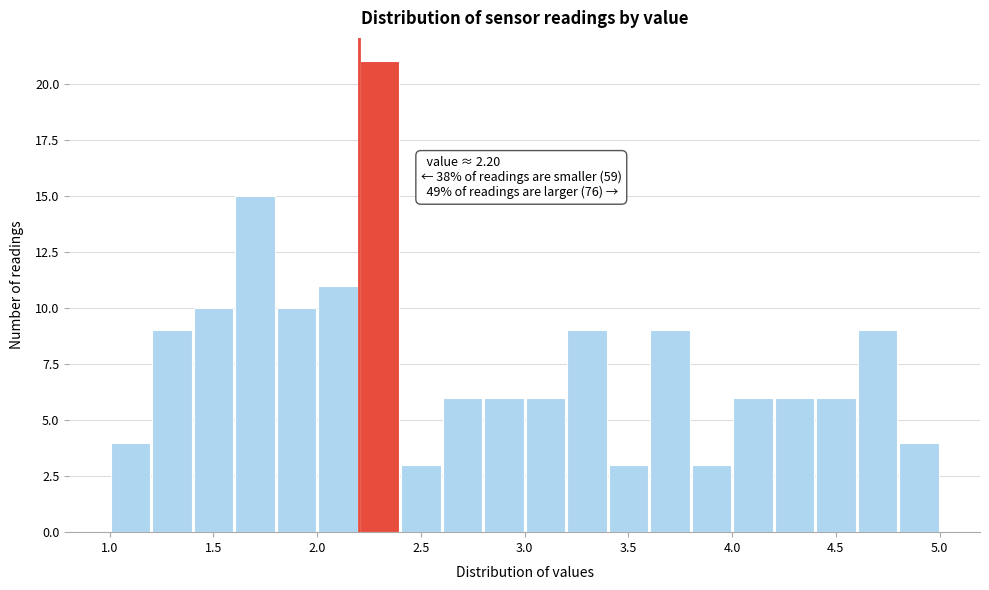

Over which range of the x-axis is the bar tallest?

2.2 to 2.4